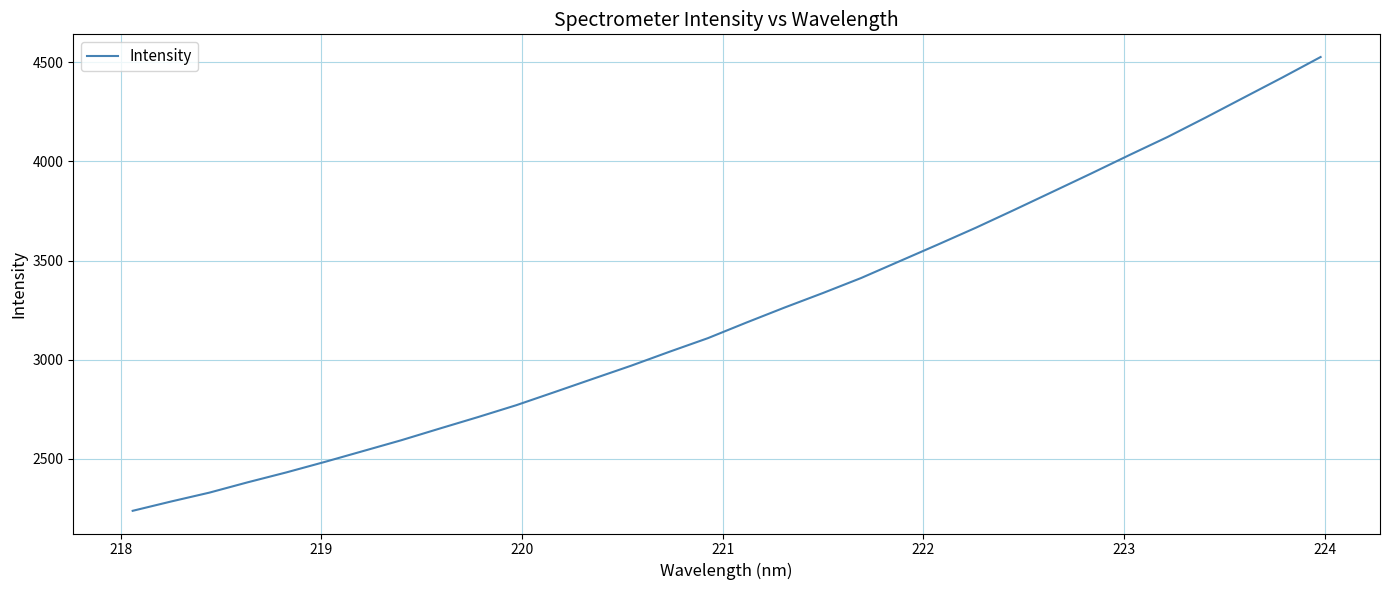

What is the minimum value shown in the chart?

2237.4